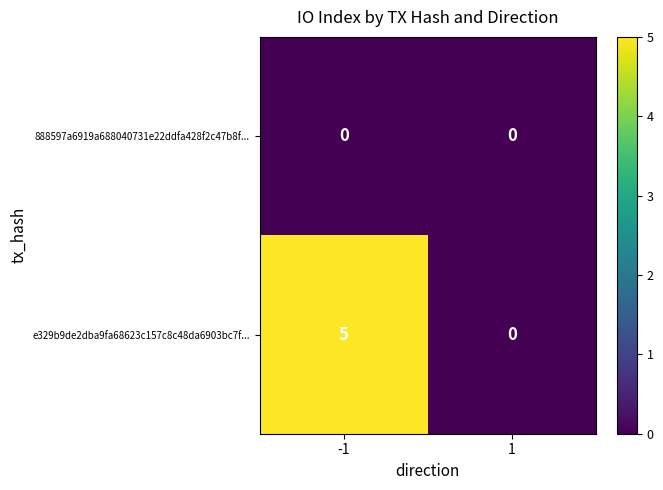

What is the spread (max minus min) of values at -1?

5